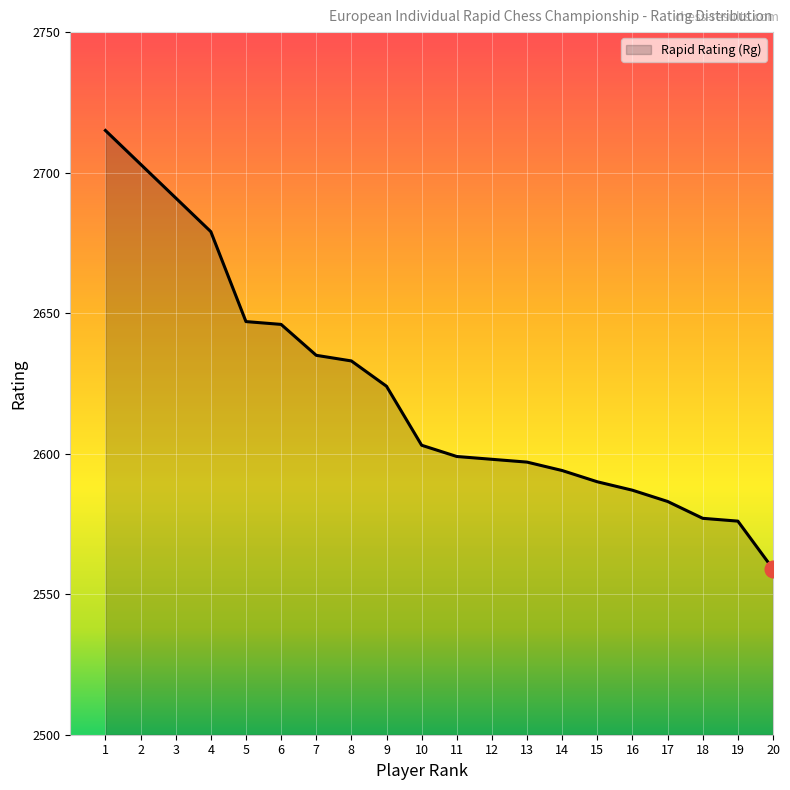

What is the smallest value displayed?

2559